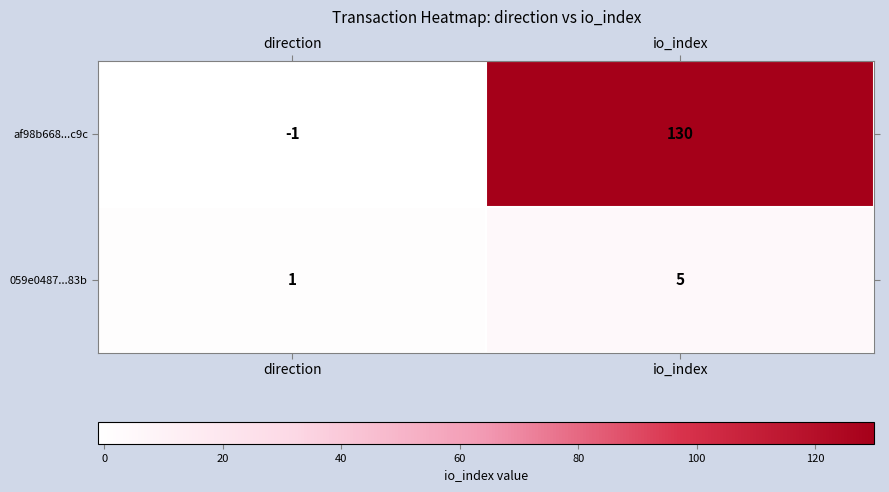

What is the highest value of the 059e0487...83b series?

5